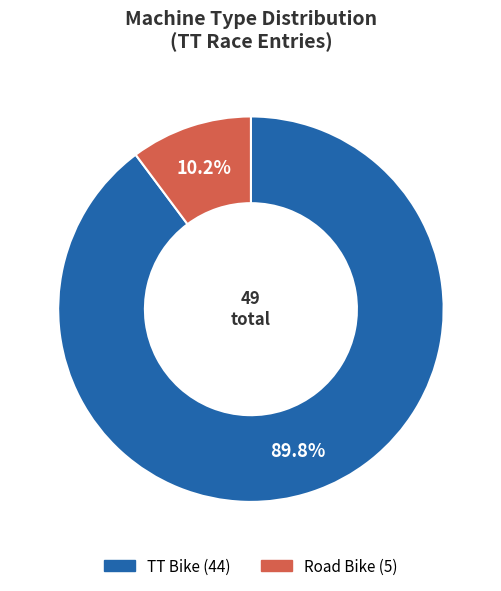

To the nearest percent, what is the difference between the largest and smallest slice percentages?

80%